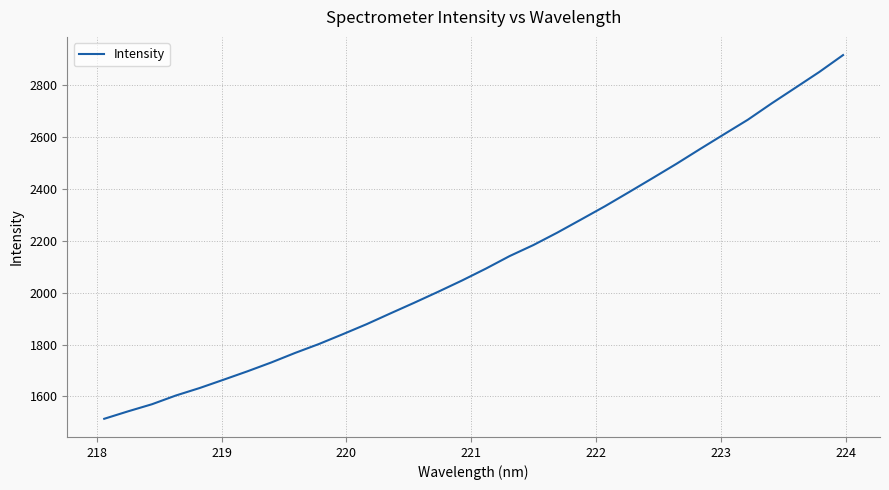

What is the greatest value displayed?

2914.5